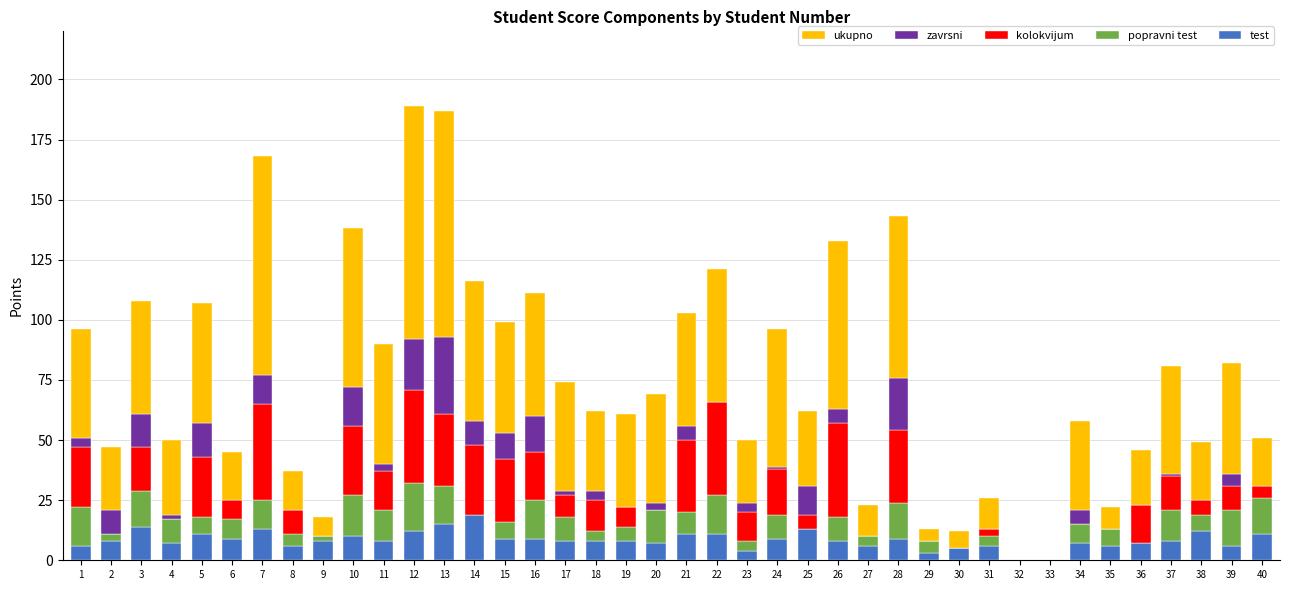

Which series changed the most between 1 and 12?

ukupno